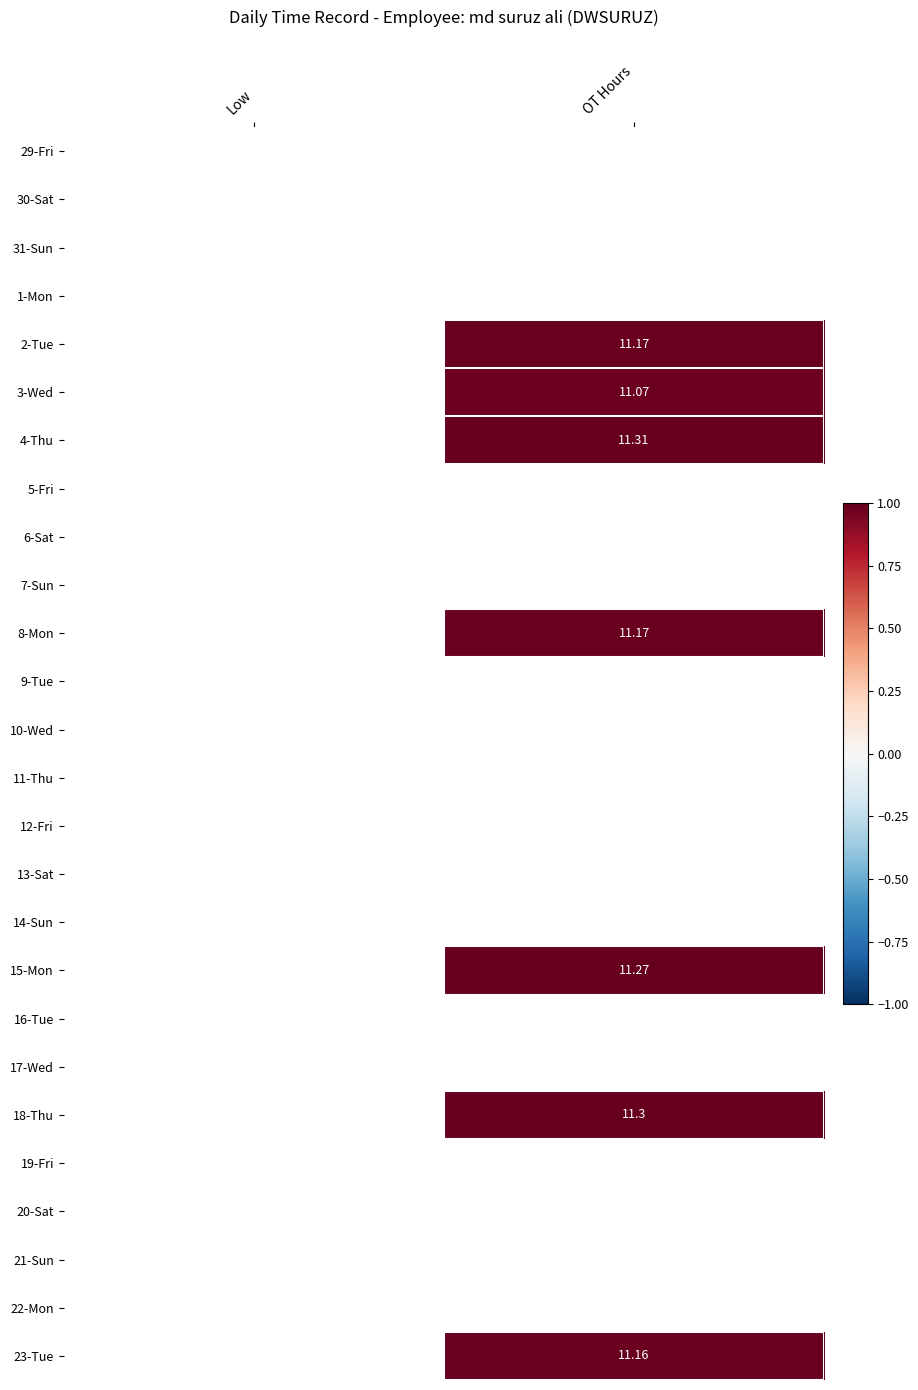

List the series in order of their overall mean, lowest first.

29-Fri, 30-Sat, 31-Sun, 1-Mon, 2-Tue, 3-Wed, 4-Thu, 5-Fri, 6-Sat, 7-Sun, 8-Mon, 9-Tue, 10-Wed, 11-Thu, 12-Fri, 13-Sat, 14-Sun, 15-Mon, 16-Tue, 17-Wed, 18-Thu, 19-Fri, 20-Sat, 21-Sun, 22-Mon, 23-Tue